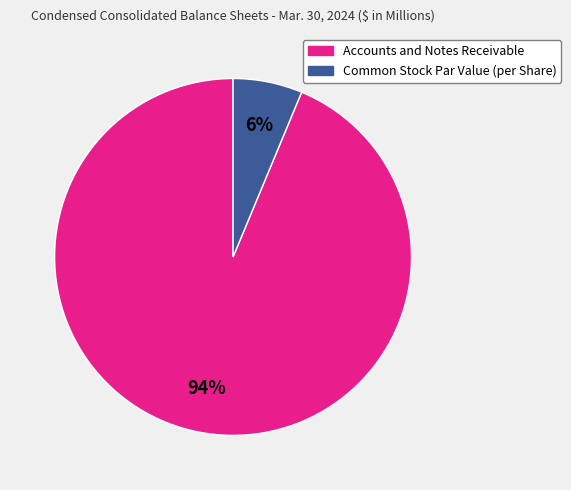

What is the largest slice in the pie chart?

Accounts and Notes Receivable